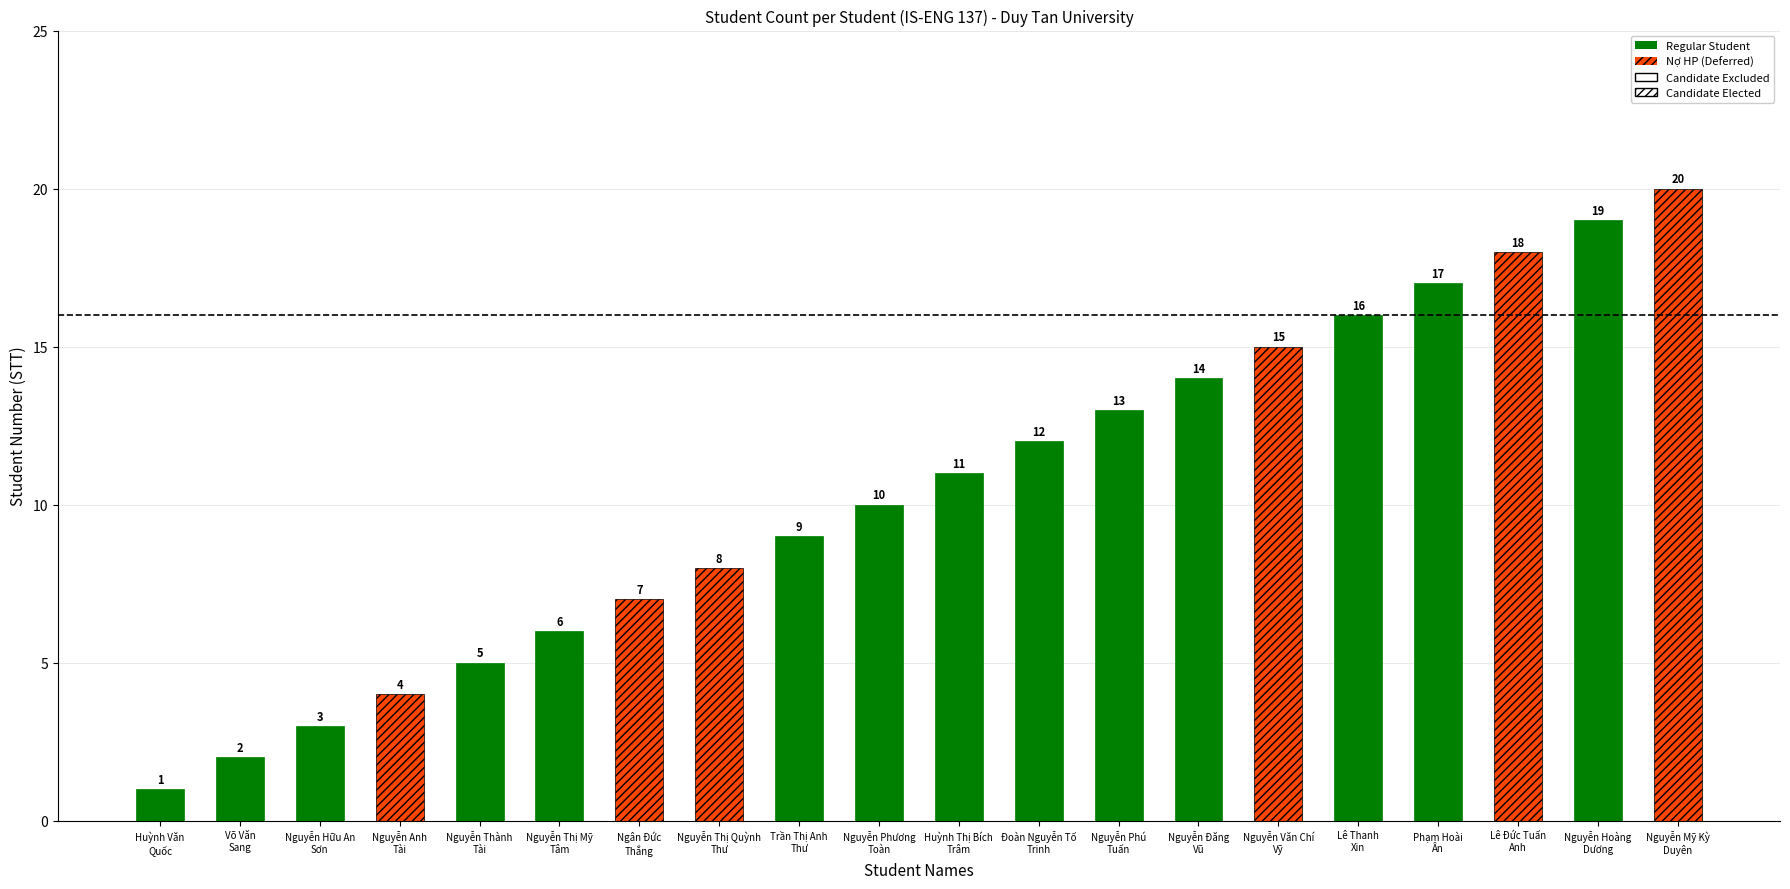

List the series in order of their overall mean, highest first.

Regular, No HP